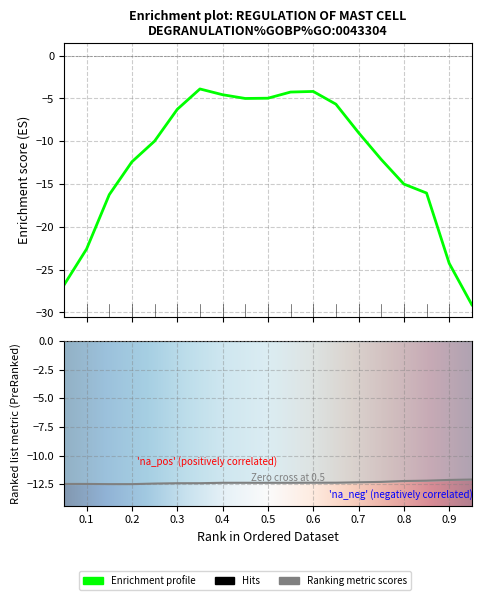

Is it true that QQR equals -12.4 at 0.25?

True